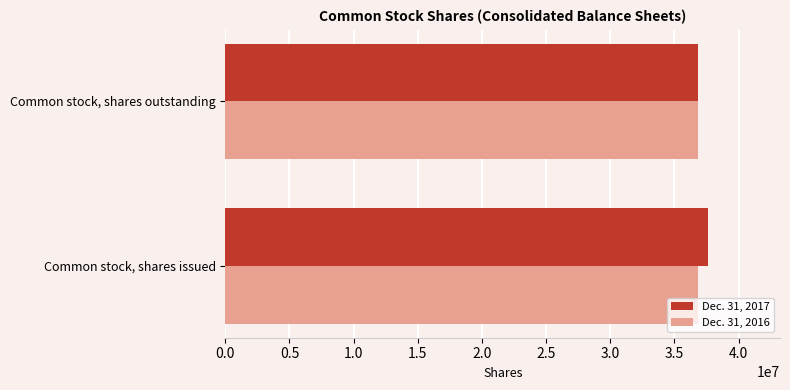

The value of Dec. 31, 2017 at Common stock, shares outstanding is 16595159. True or false?

False